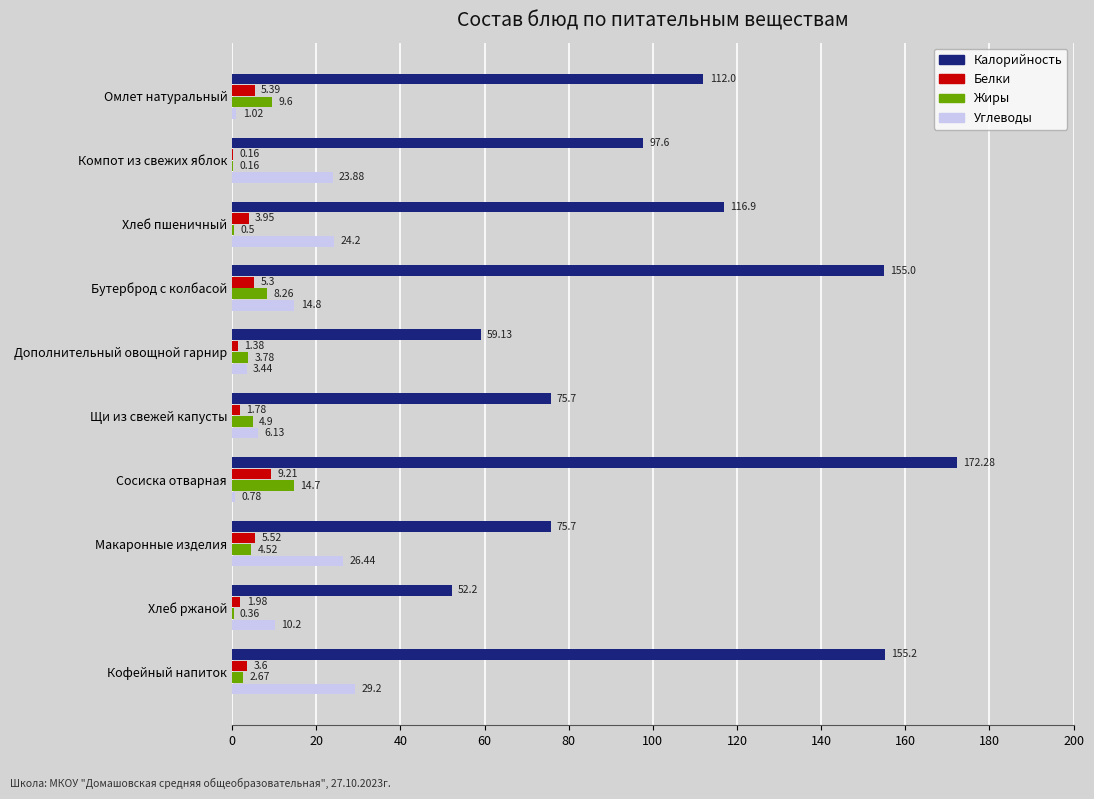

At which category is the sum across all series the highest?

Сосиска отварная